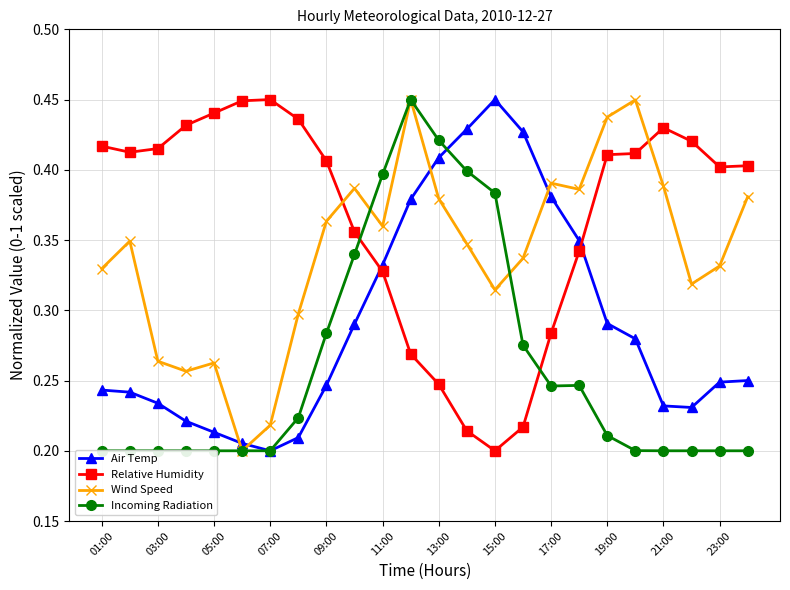

Reading left to right, extract all data points from this chart.

Air Temp: 0.2	0.2	0.2	0.2	0.2	0.2	0.2	0.2	0.2	0.3	0.3	0.4	0.4	0.4	0.5	0.4	0.4	0.3	0.3	0.3	0.2	0.2	0.2	0.2
Relative Humidity: 0.4	0.4	0.4	0.4	0.4	0.4	0.5	0.4	0.4	0.4	0.3	0.3	0.2	0.2	0.2	0.2	0.3	0.3	0.4	0.4	0.4	0.4	0.4	0.4
Wind Speed: 0.3	0.3	0.3	0.3	0.3	0.2	0.2	0.3	0.4	0.4	0.4	0.5	0.4	0.3	0.3	0.3	0.4	0.4	0.4	0.4	0.4	0.3	0.3	0.4
Incoming Radiation: 0.2	0.2	0.2	0.2	0.2	0.2	0.2	0.2	0.3	0.3	0.4	0.5	0.4	0.4	0.4	0.3	0.2	0.2	0.2	0.2	0.2	0.2	0.2	0.2